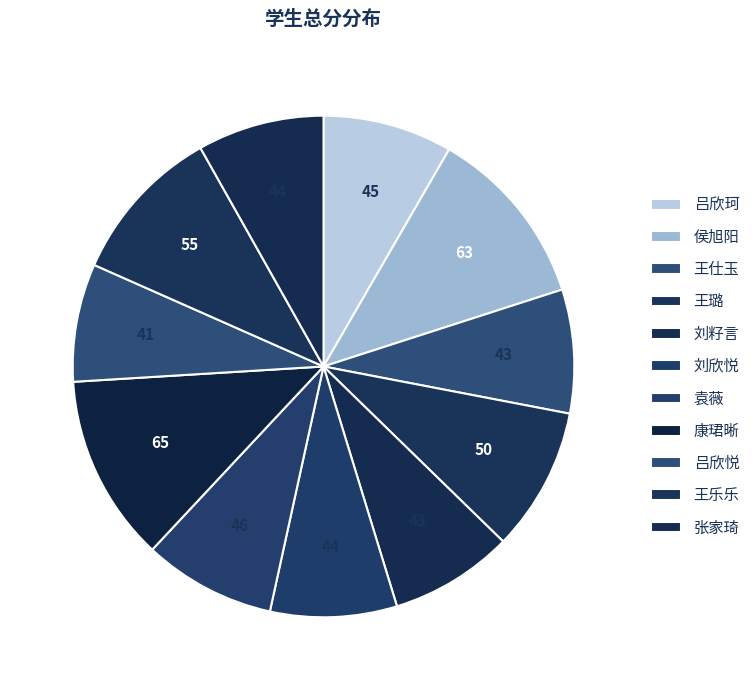

What is the smallest slice in the pie chart?

吕欣悦